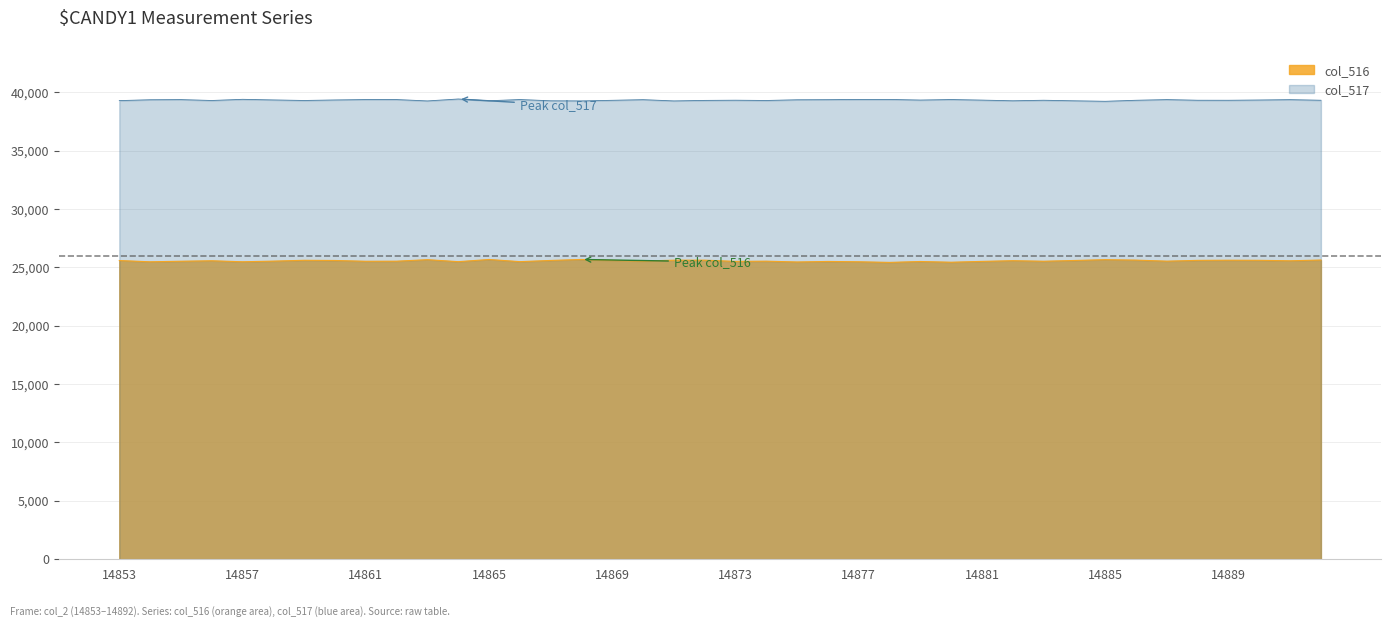

In col_516, how many points are lower than both neighbors (excluding endpoints)?

13